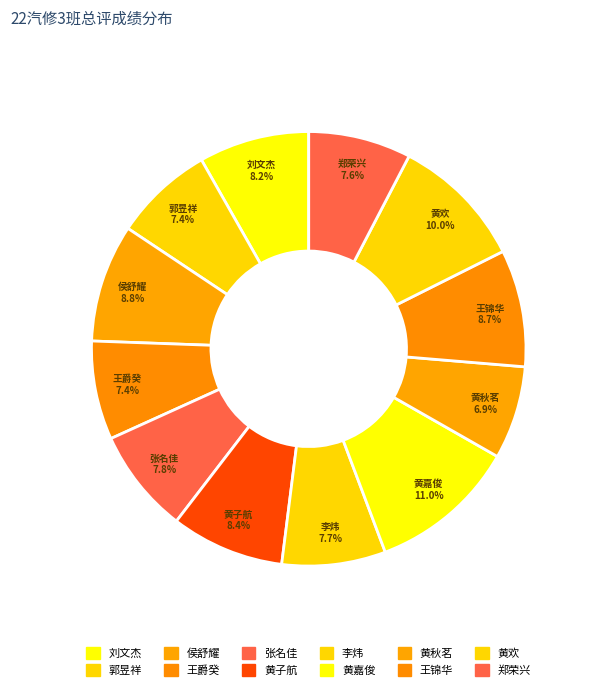

How many segments does this pie chart have?

12